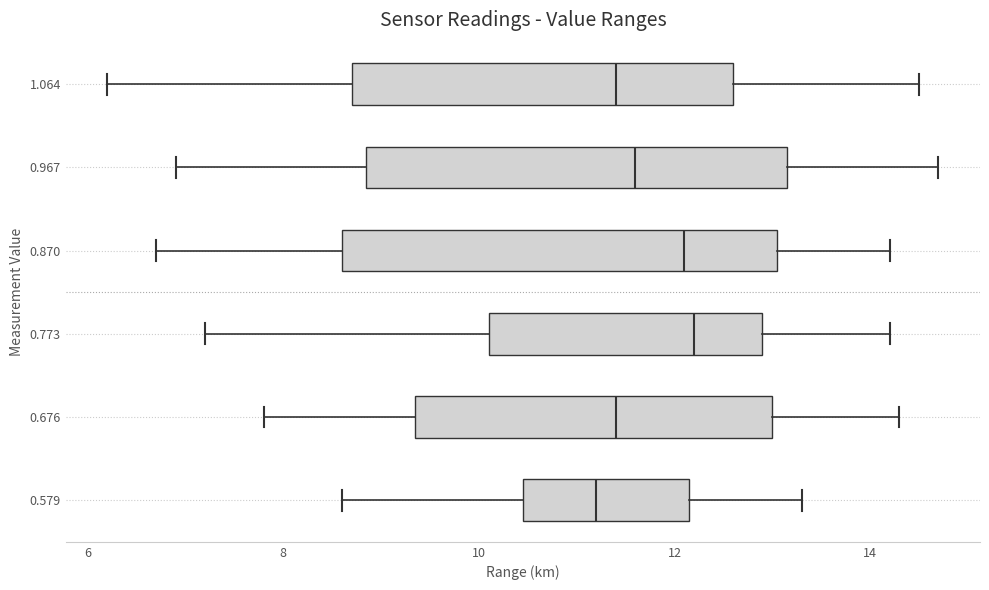

Reading bottom to top, read every box against the x-axis: the position of its median line, the range the box covers, and the ends of its whiskers. The values are not printed on the chart, so give them approximately, as read against the axis.

0.579: median 11.2, box 10.4 to 12.2, whiskers 8.6 to 13.4
0.676: median 11.4, box 9.4 to 13.0, whiskers 7.8 to 14.4
0.773: median 12.2, box 10.2 to 13.0, whiskers 7.2 to 14.2
0.870: median 12.2, box 8.6 to 13.0, whiskers 6.8 to 14.2
0.967: median 11.6, box 8.8 to 13.2, whiskers 7.0 to 14.8
1.064: median 11.4, box 8.8 to 12.6, whiskers 6.2 to 14.6